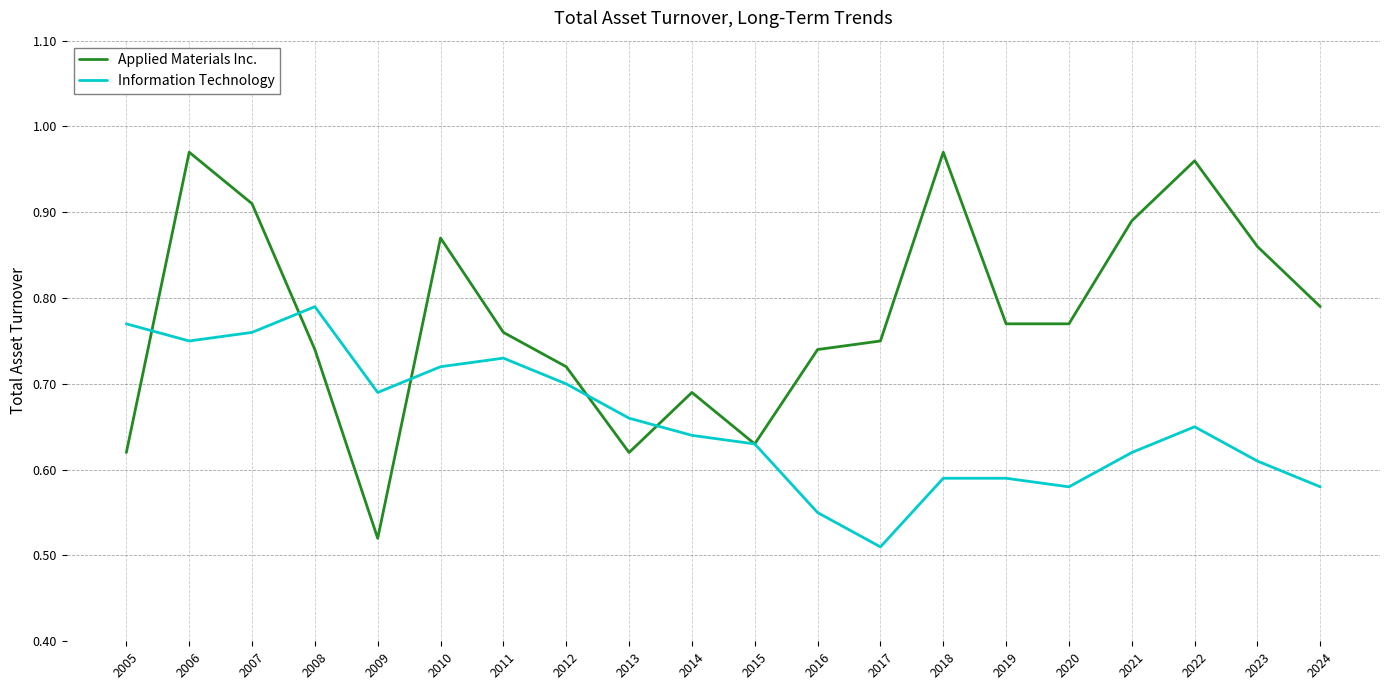

Is it true that Information Technology equals 1.2 at 2010?

False